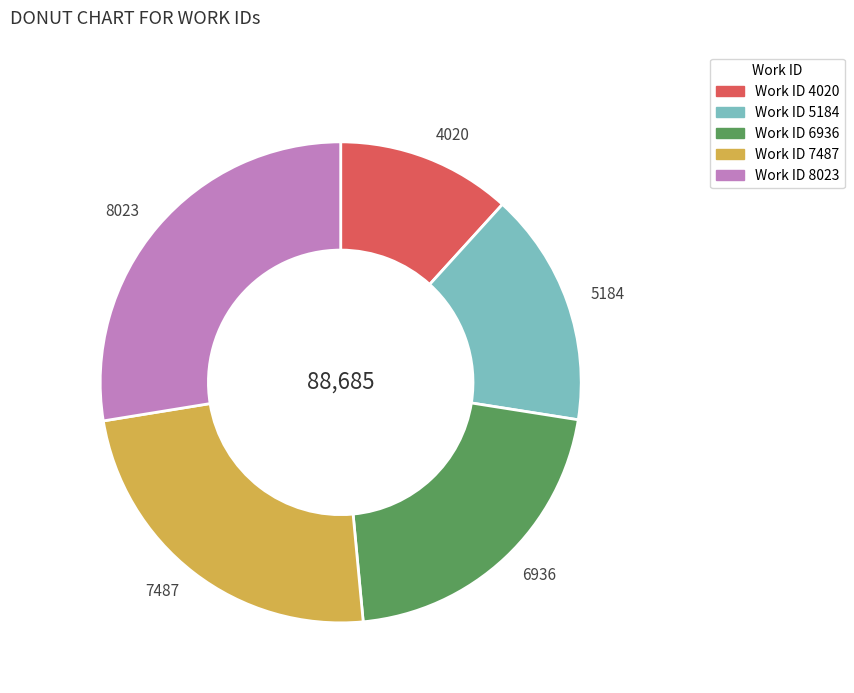

Does any single category account for the majority?

No